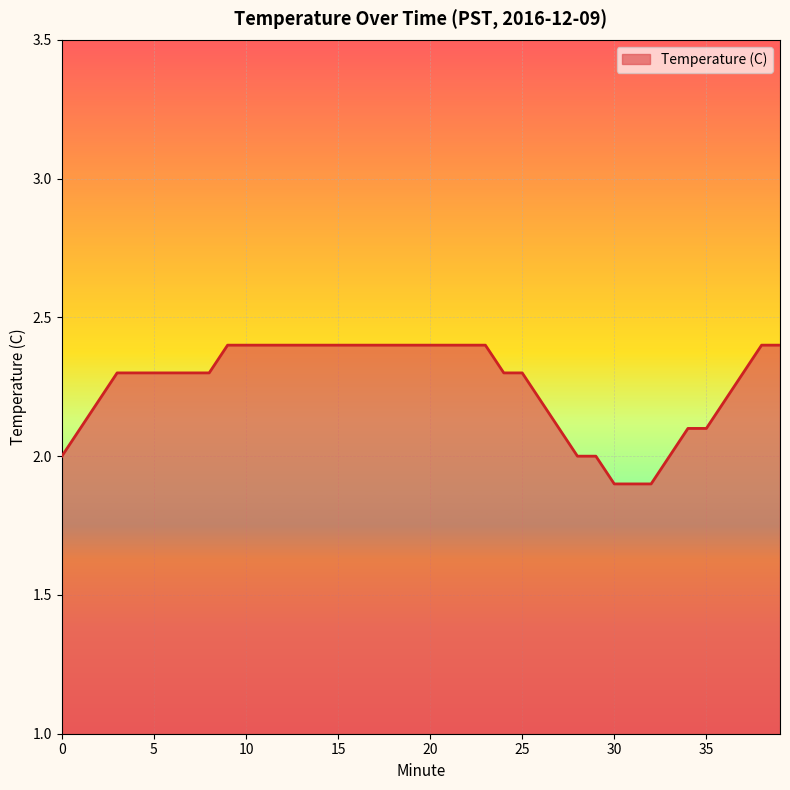

What is the difference between the maximum and minimum values?

0.5